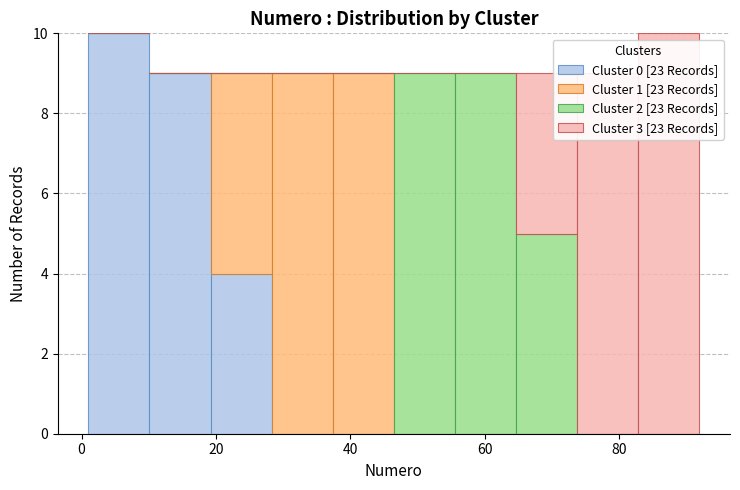

Reading left to right, list every stacked bar in this chart as the range it spans on the x-axis followed by its total height. Neither the bar edges nor the heights are printed on the chart, so give them approximately, as read against the axes.

2 to 10: 10
10 to 20: 9
20 to 28: 9
28 to 38: 9
38 to 46: 9
46 to 56: 9
56 to 64: 9
64 to 74: 9
74 to 82: 9
82 to 92: 10